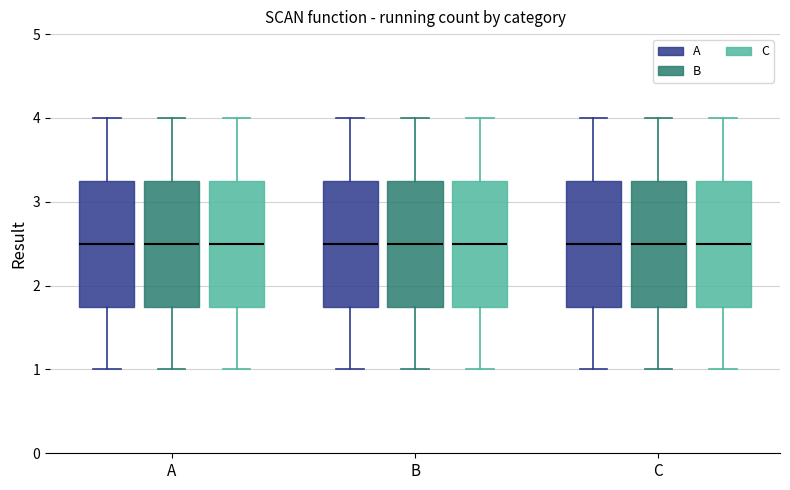

Reading left to right, transcribe this box plot: for each box, give where its median line is, the range the box spans, and where its two whiskers end, as read against the y-axis. The values are not printed on the chart, so give them approximately, as read against the axis.

A (A): median 2.5, box 1.8 to 3.3, whiskers 1.0 to 4.0
A (B): median 2.5, box 1.8 to 3.3, whiskers 1.0 to 4.0
A (C): median 2.5, box 1.8 to 3.3, whiskers 1.0 to 4.0
B (A): median 2.5, box 1.8 to 3.3, whiskers 1.0 to 4.0
B (B): median 2.5, box 1.8 to 3.3, whiskers 1.0 to 4.0
B (C): median 2.5, box 1.8 to 3.3, whiskers 1.0 to 4.0
C (A): median 2.5, box 1.8 to 3.3, whiskers 1.0 to 4.0
C (B): median 2.5, box 1.8 to 3.3, whiskers 1.0 to 4.0
C (C): median 2.5, box 1.8 to 3.3, whiskers 1.0 to 4.0